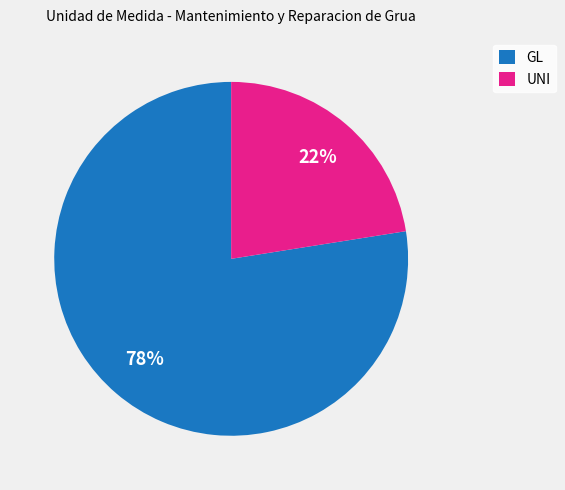

Do GL and UNI together represent more than half of the pie?

Yes